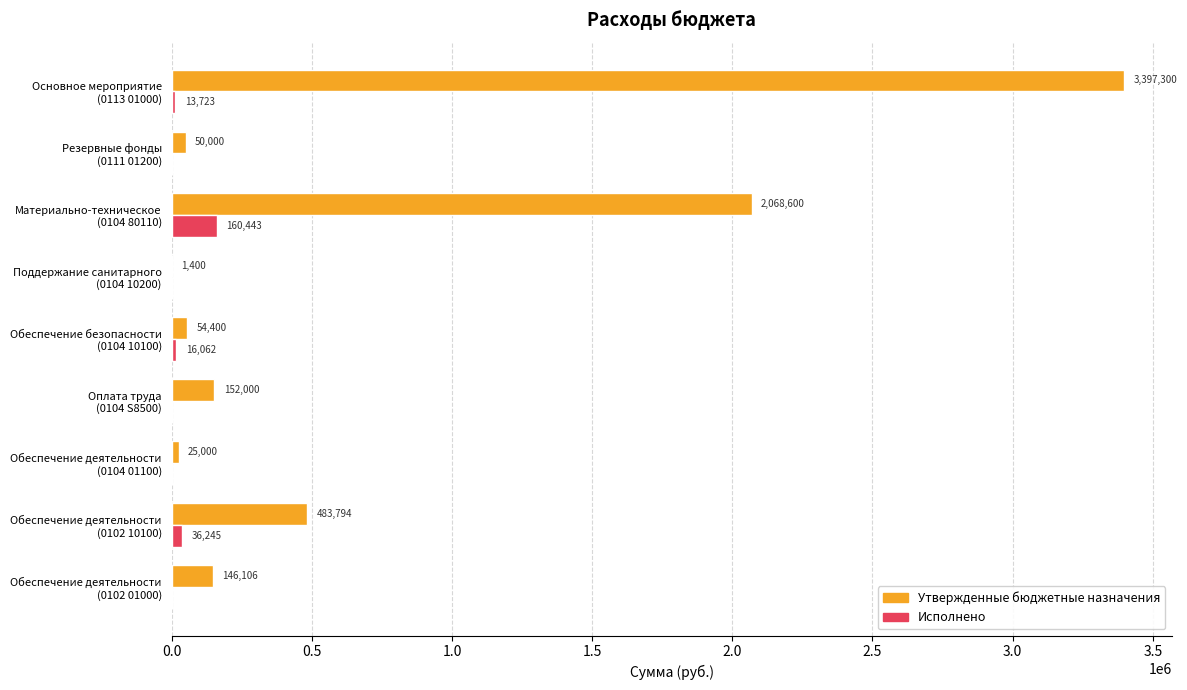

Which series has the largest total across all categories?

Утвержденные бюджетные назначения